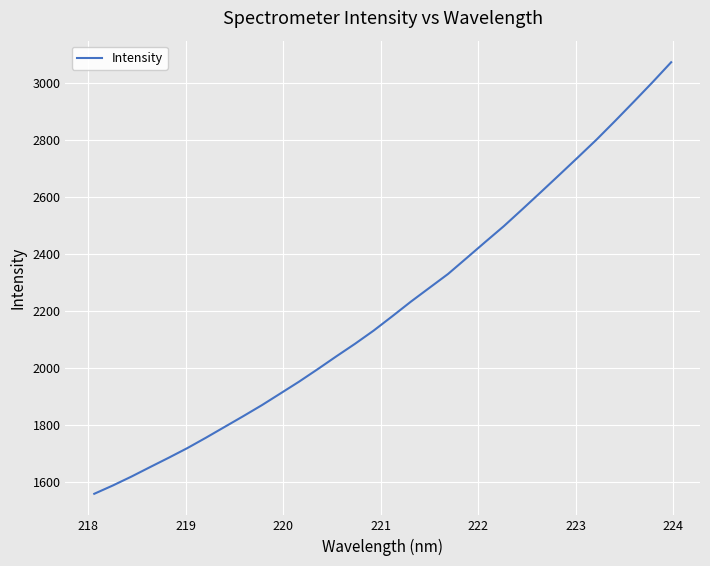

What is the maximum value shown in the chart?

3072.7